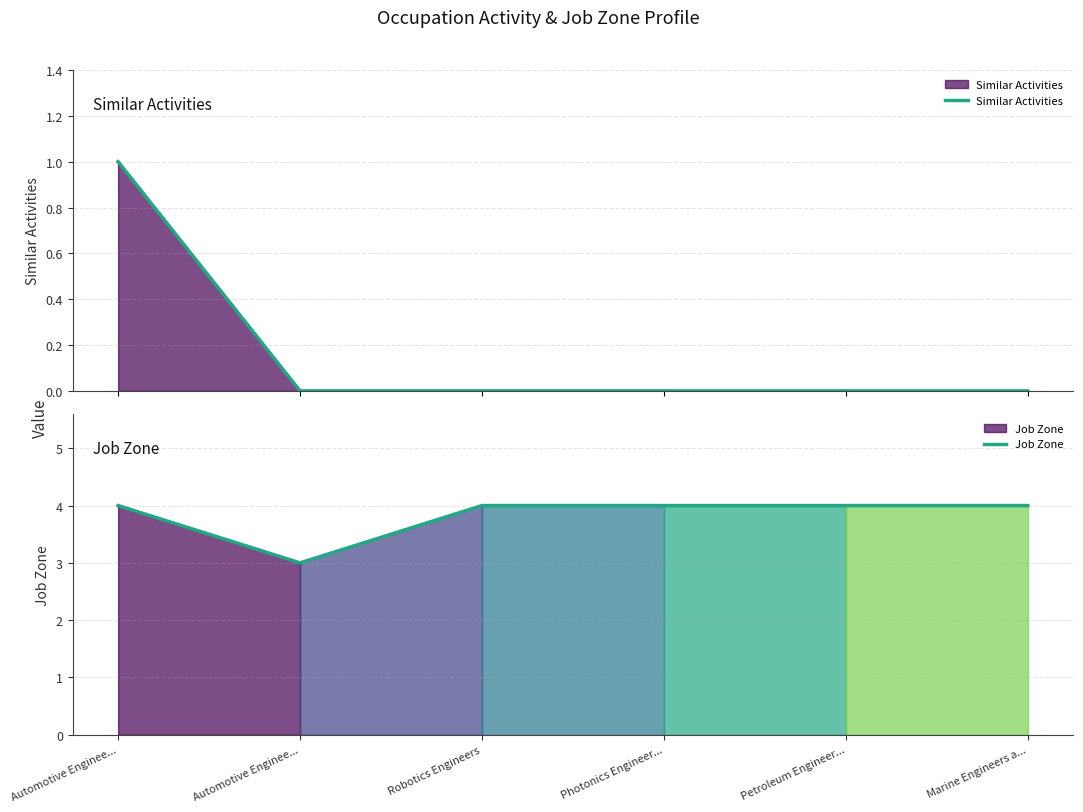

Count the number of data series in this chart.

2